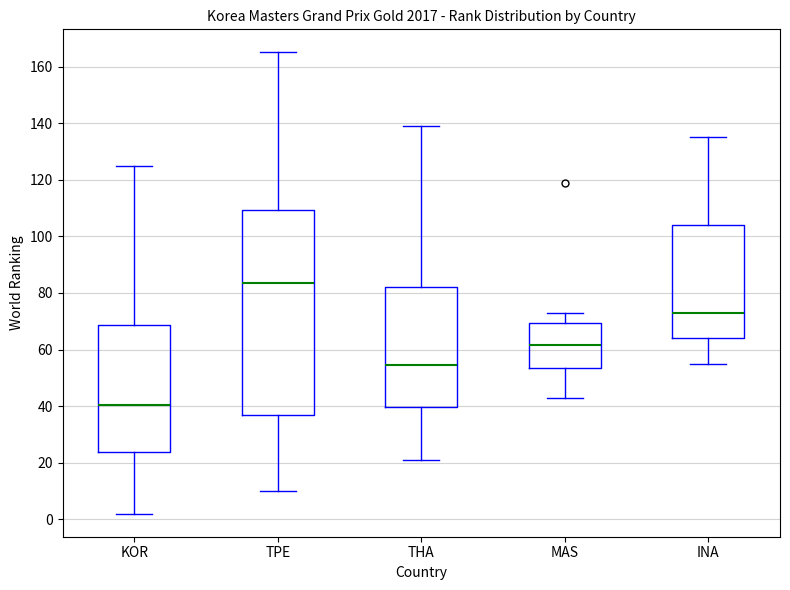

Which box's median line is the lowest?

KOR